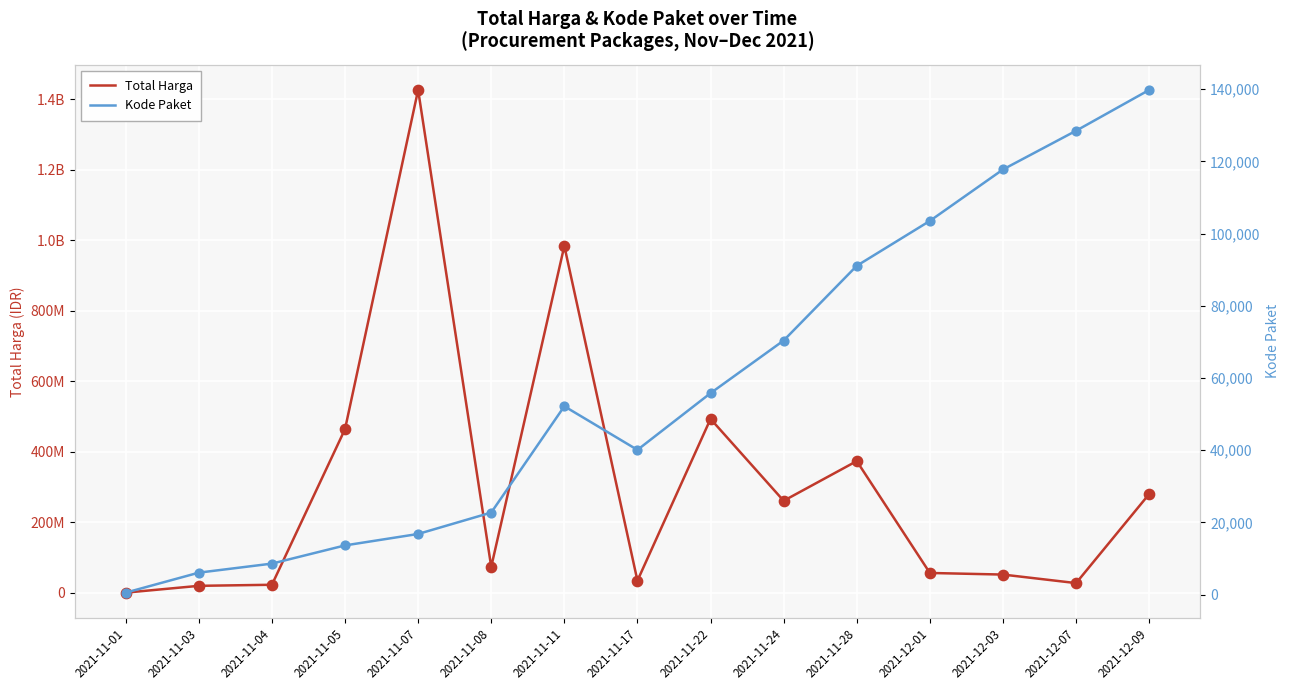

Which series reaches the maximum Y coordinate?

Total Harga